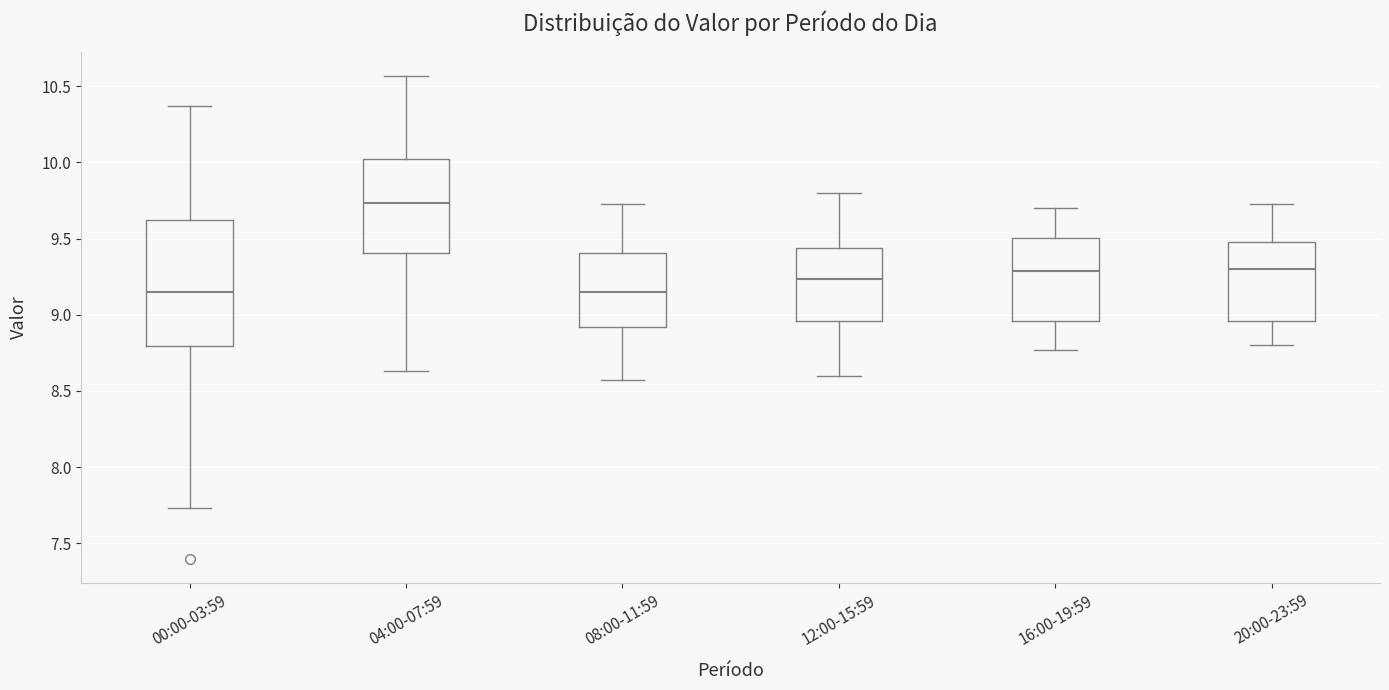

Reading left to right, read every box against the y-axis: the position of its median line, the range the box covers, and the ends of its whiskers. The values are not printed on the chart, so give them approximately, as read against the axis.

00:00-03:59: median 9.15, box 8.80 to 9.65, whiskers 7.75 to 10.35
04:00-07:59: median 9.75, box 9.40 to 10.05, whiskers 8.65 to 10.55
08:00-11:59: median 9.15, box 8.90 to 9.40, whiskers 8.55 to 9.75
12:00-15:59: median 9.25, box 8.95 to 9.45, whiskers 8.60 to 9.80
16:00-19:59: median 9.30, box 8.95 to 9.50, whiskers 8.75 to 9.70
20:00-23:59: median 9.30, box 8.95 to 9.50, whiskers 8.80 to 9.75